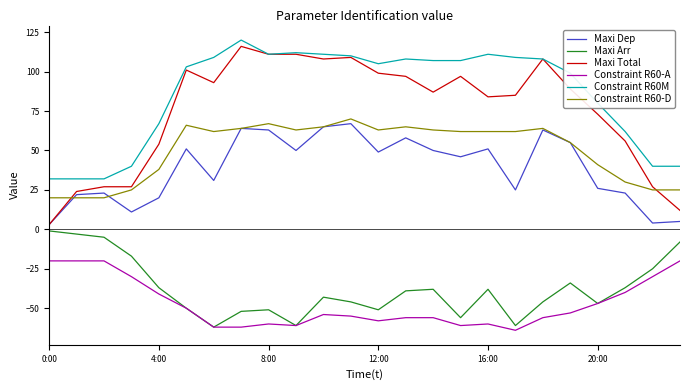

True or false: Constraint R60-D and Maxi Arr cross at least once.

False